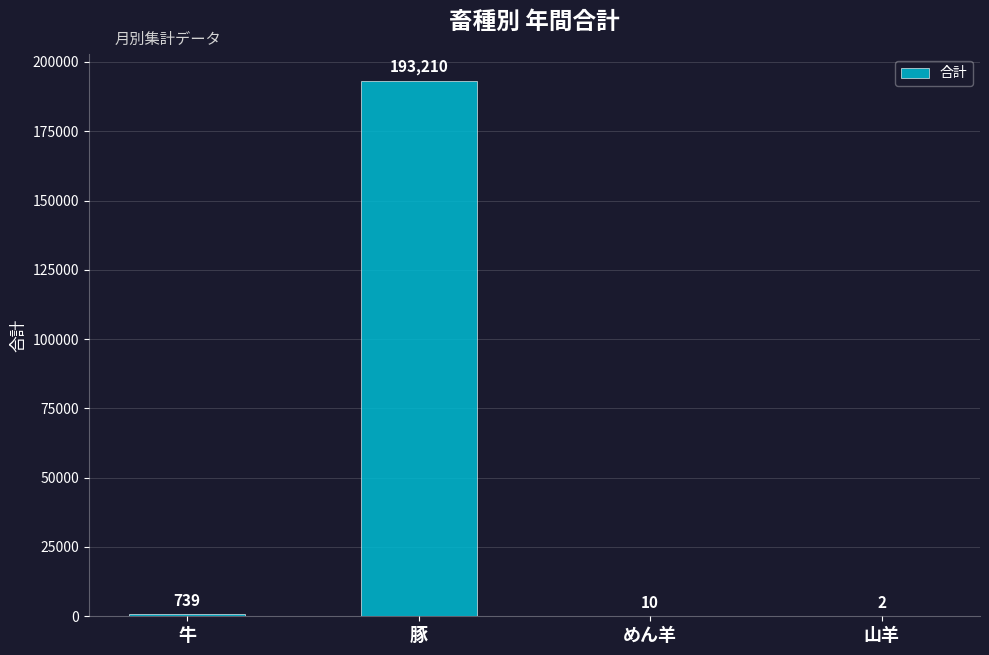

What value does the data have at めん羊?

10